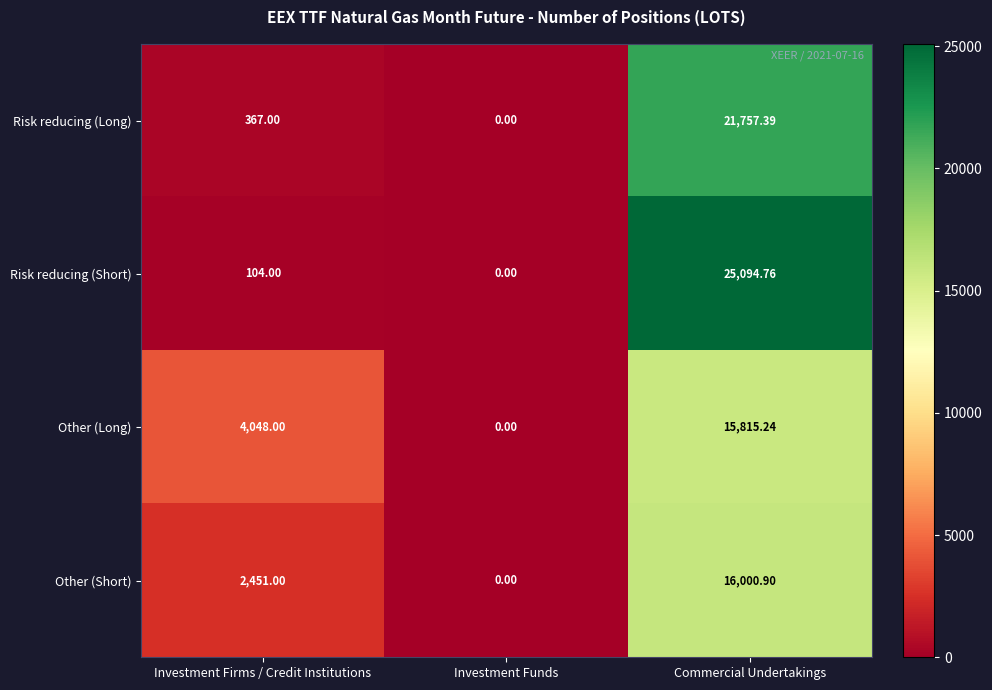

Which series changed the most between Investment Funds and Commercial Undertakings?

Risk reducing (Short)